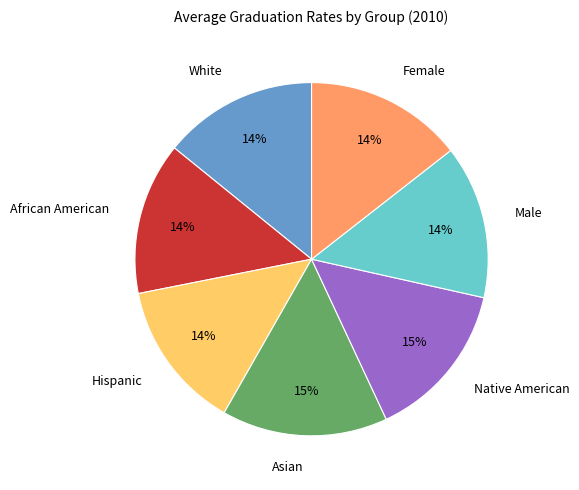

How many segments does this pie chart have?

7